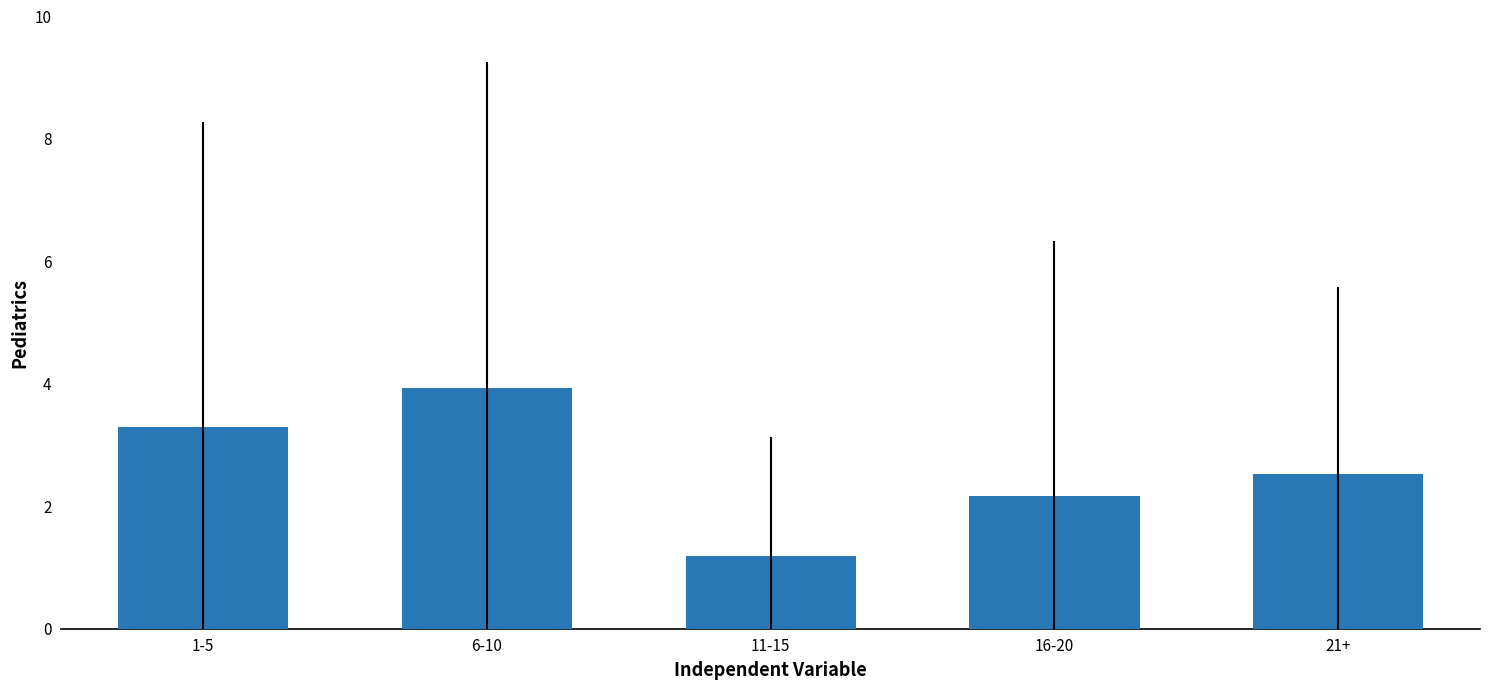

What is the approximate value at 1-5?

3.3